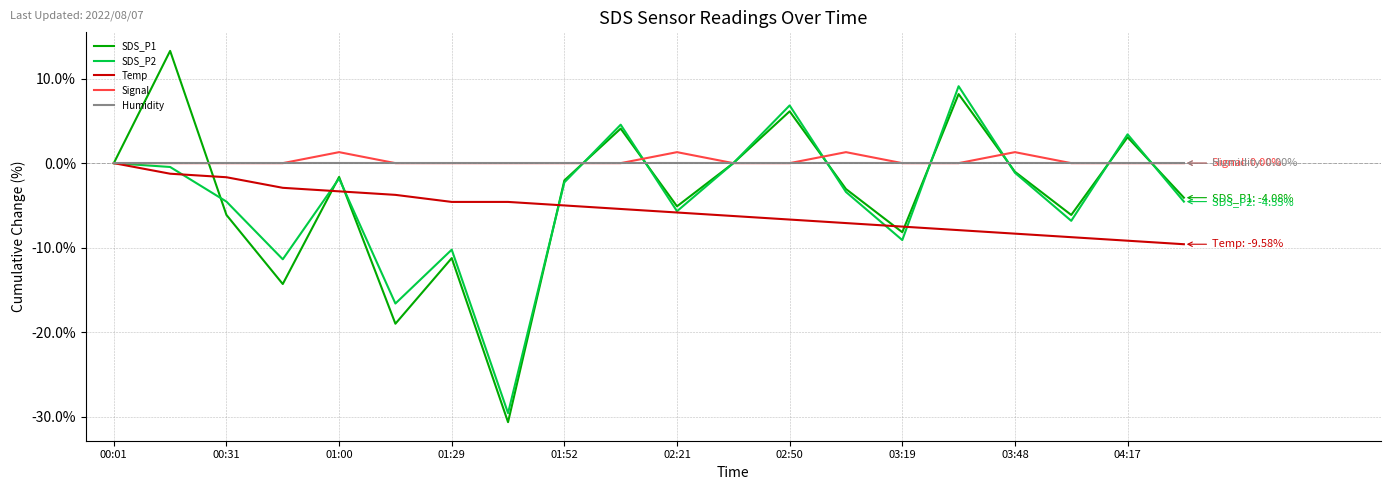

Which series has the widest spread of values?

SDS_P1